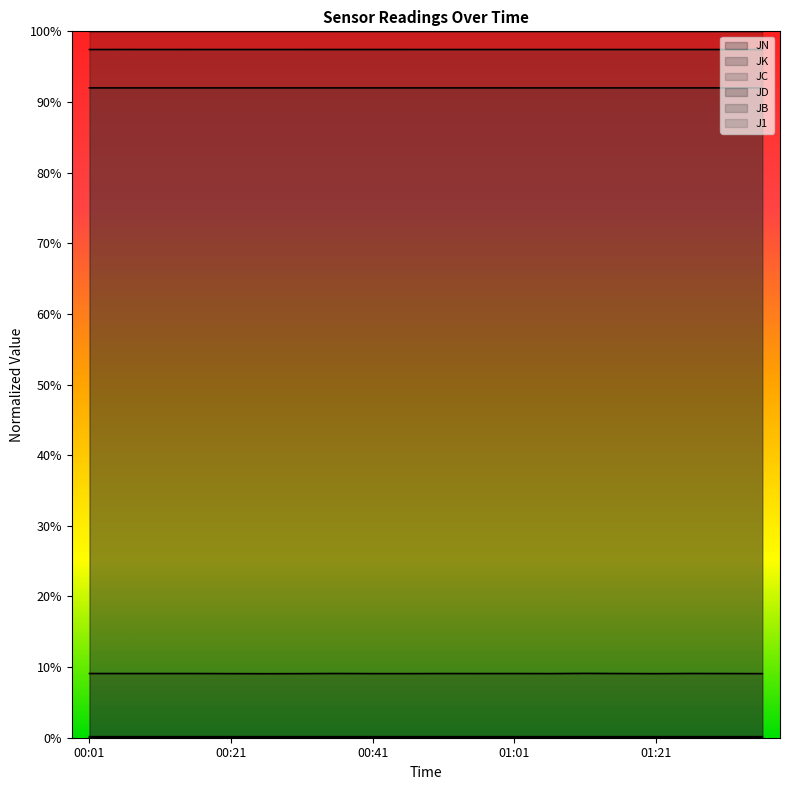

True or false: J1 and JK intersect in this chart.

False